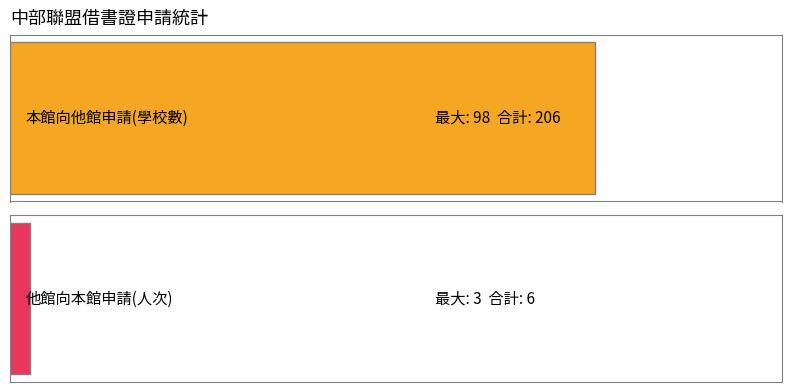

The value of 本館向他館申請(學校數) at 9203 is 14. True or false?

False